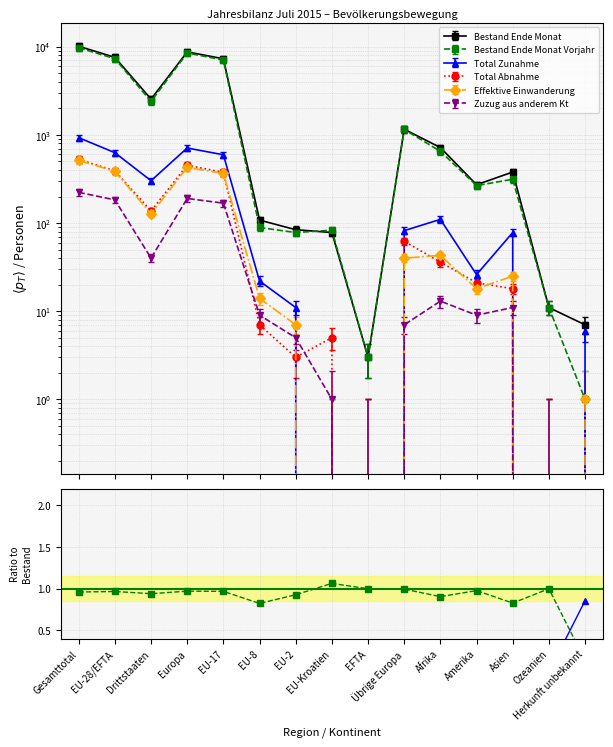

Which category has the lowest value in the Total Abnahme series?

EFTA